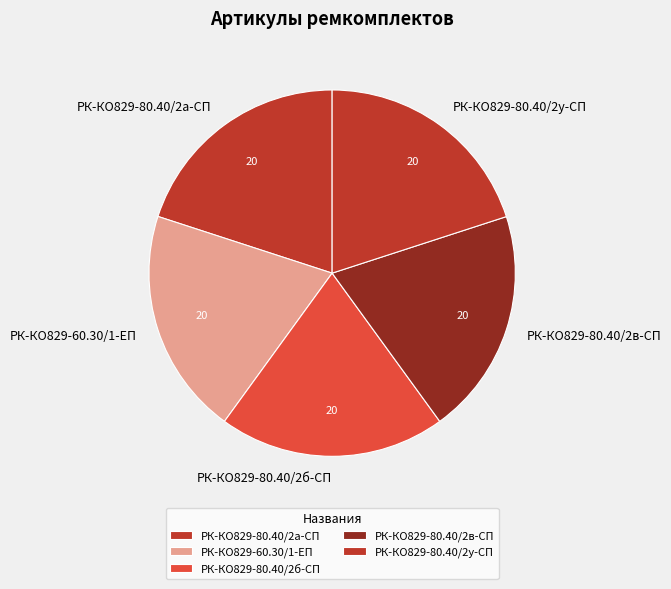

What is the ratio of the value at РК-КО829-80.40/2у-СП to the value at РК-КО829-80.40/2б-СП?

1.0